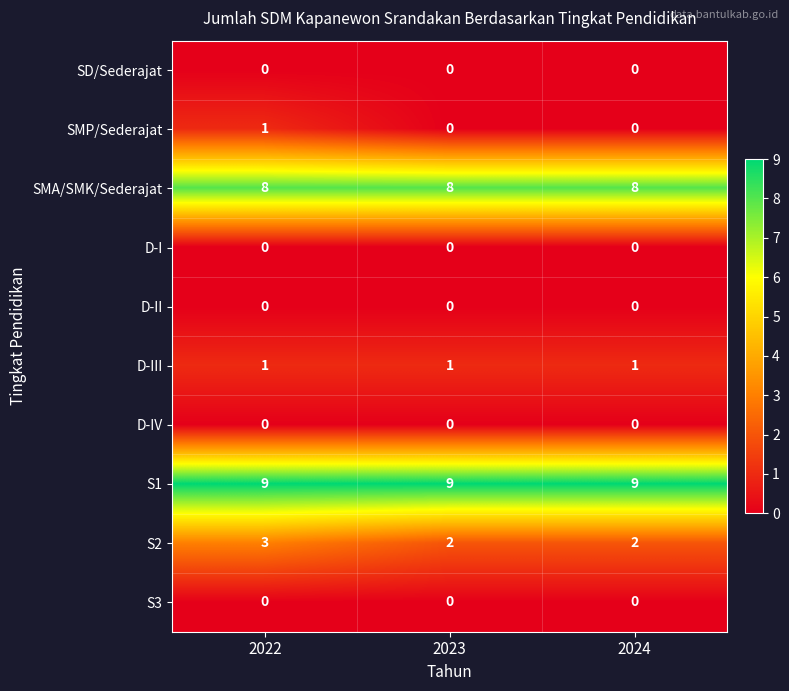

At which category is the sum across all series the highest?

2022